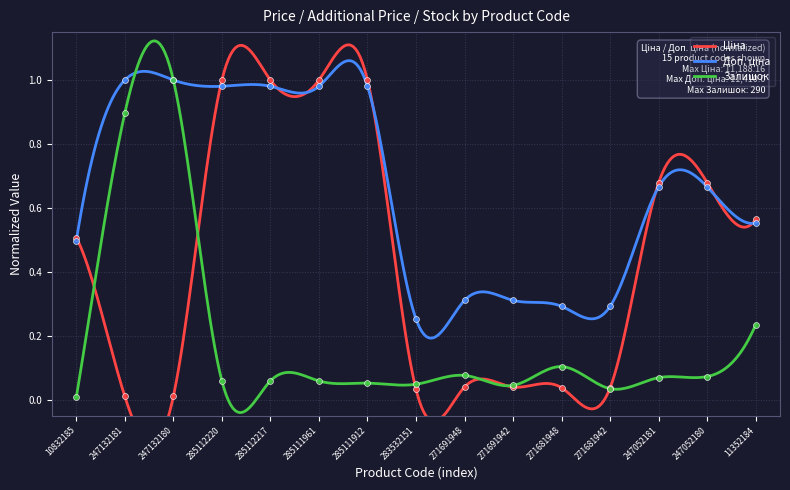

Which series has the widest spread of Y values?

Залишок